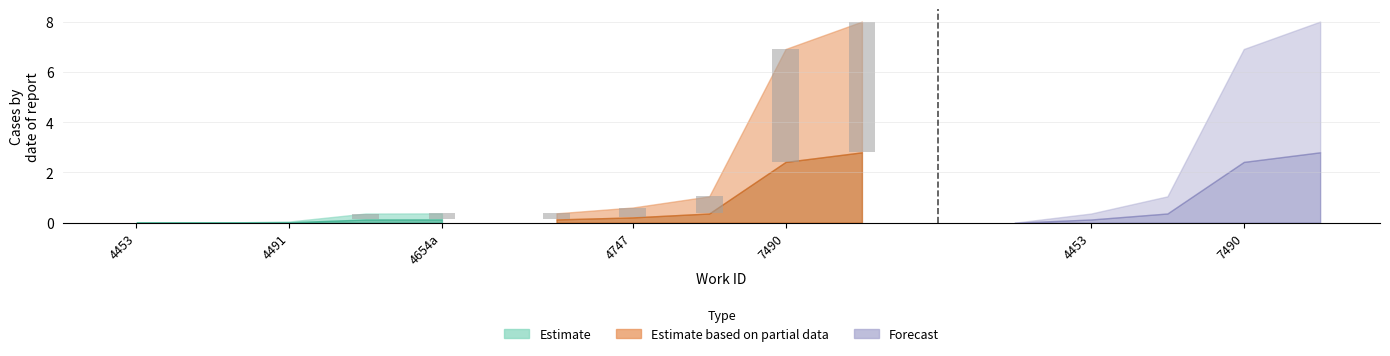

What is the approximate value of Estimate based on partial data at 4453?

0.4